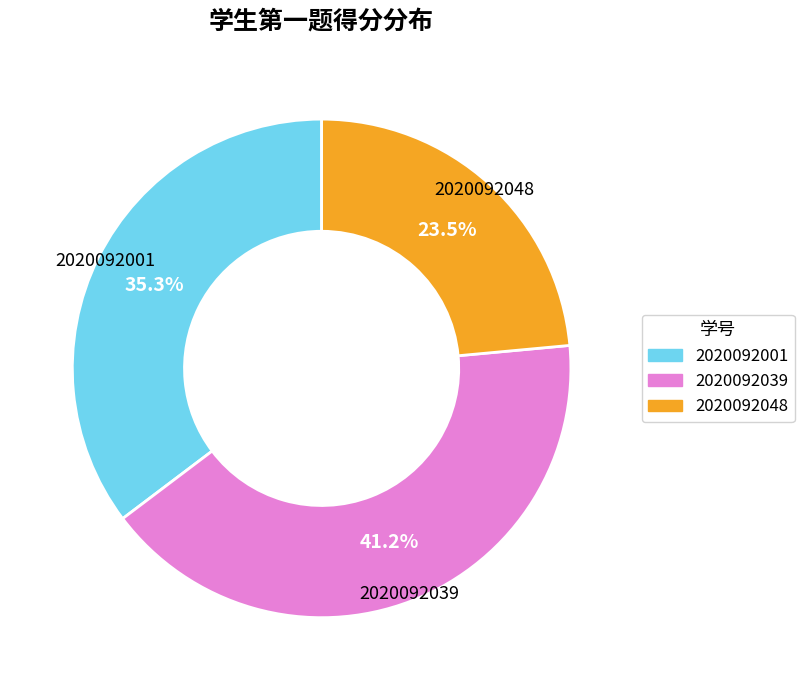

Does 2020092001 represent more than half of the total?

No